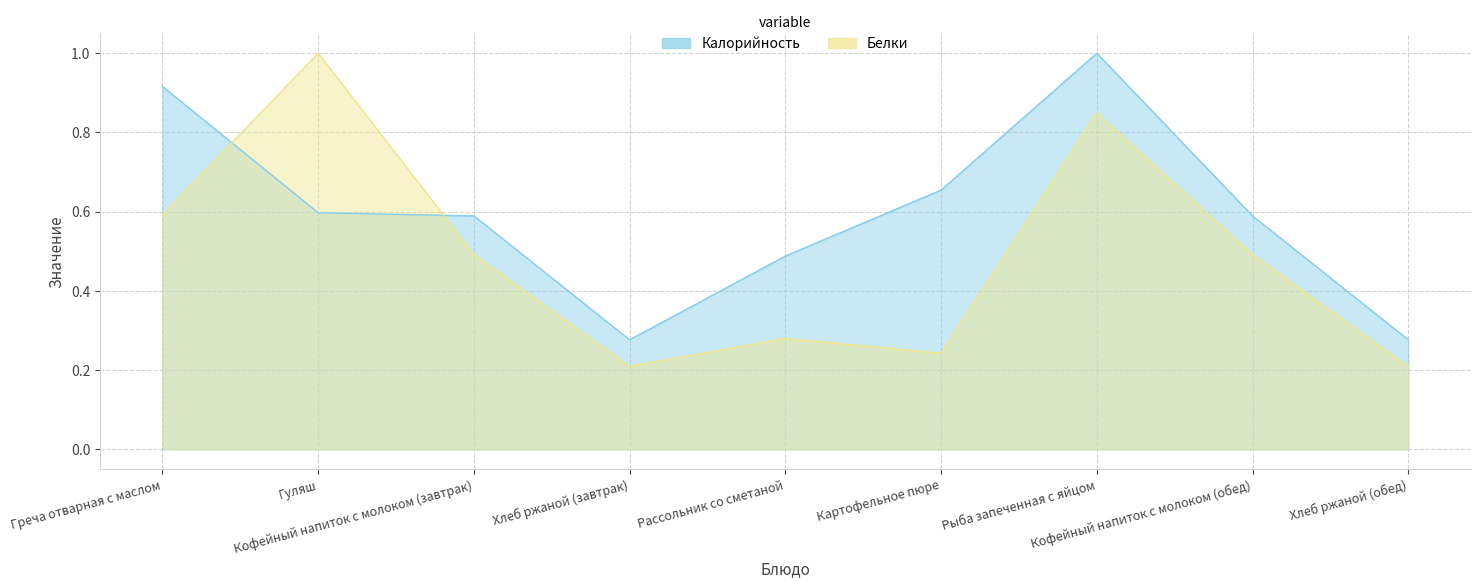

How many interior local peaks does the Калорийность series have?

1